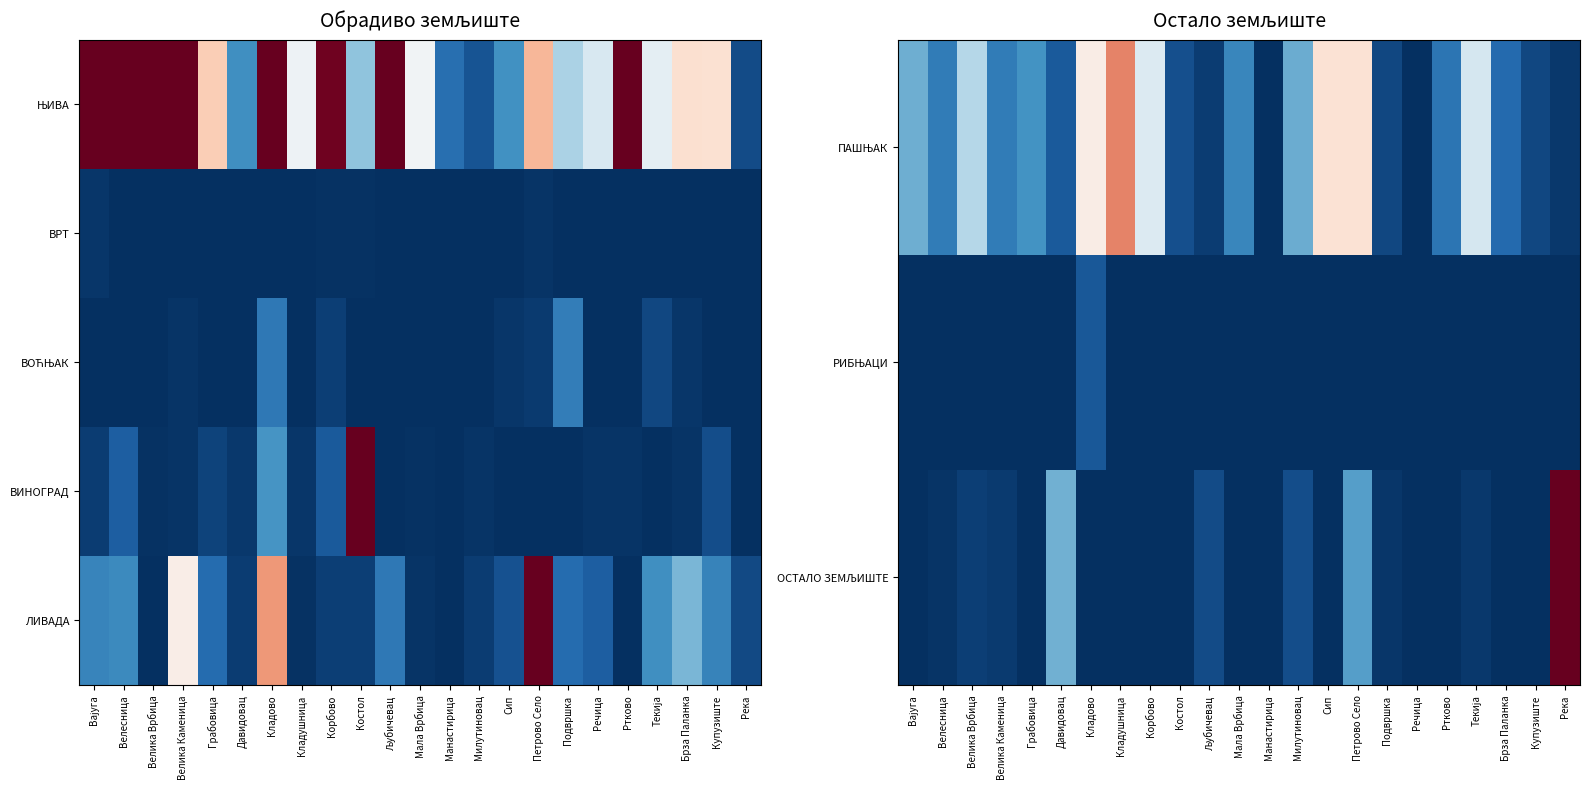

True or false: ОСТАЛО ЗЕМЉИШТЕ has a value of 4.8 at Милутиновац.

True